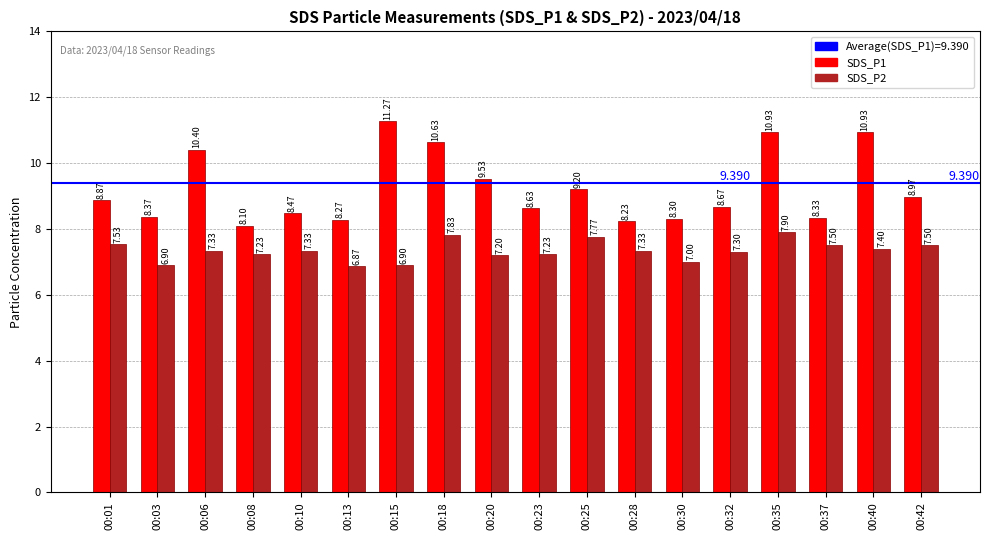

What is the sum of the SDS_P2 values at 00:10 and 00:08?

14.6